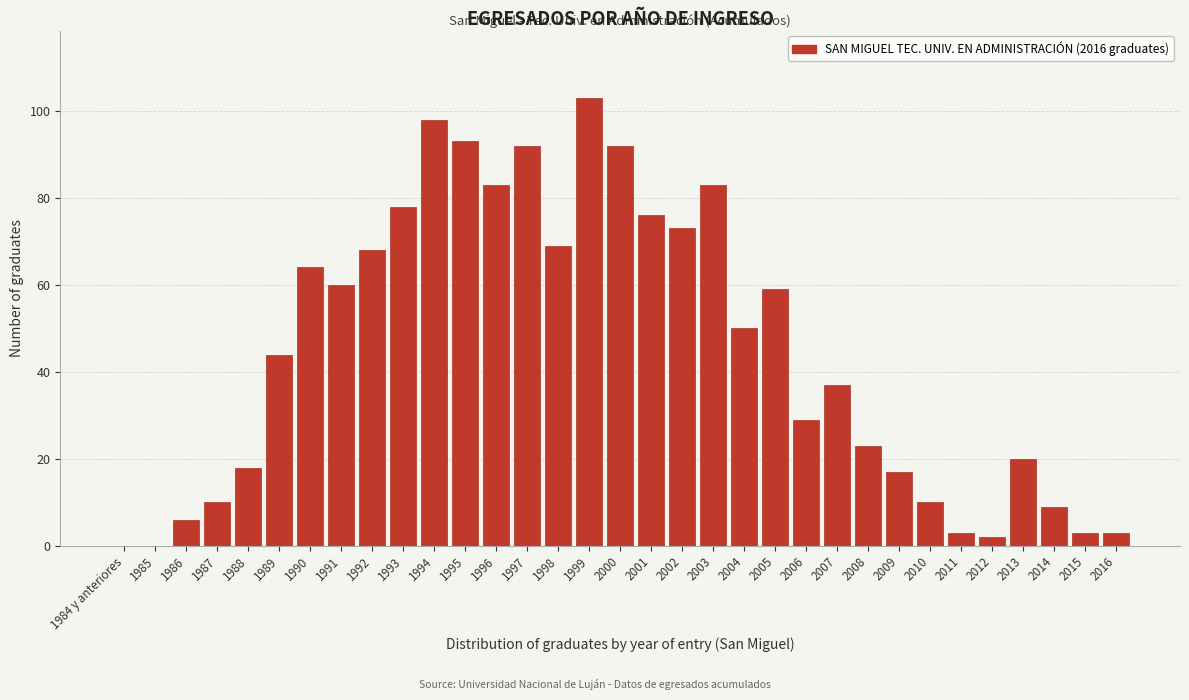

Which has a higher value, 2015 or 1990?

1990